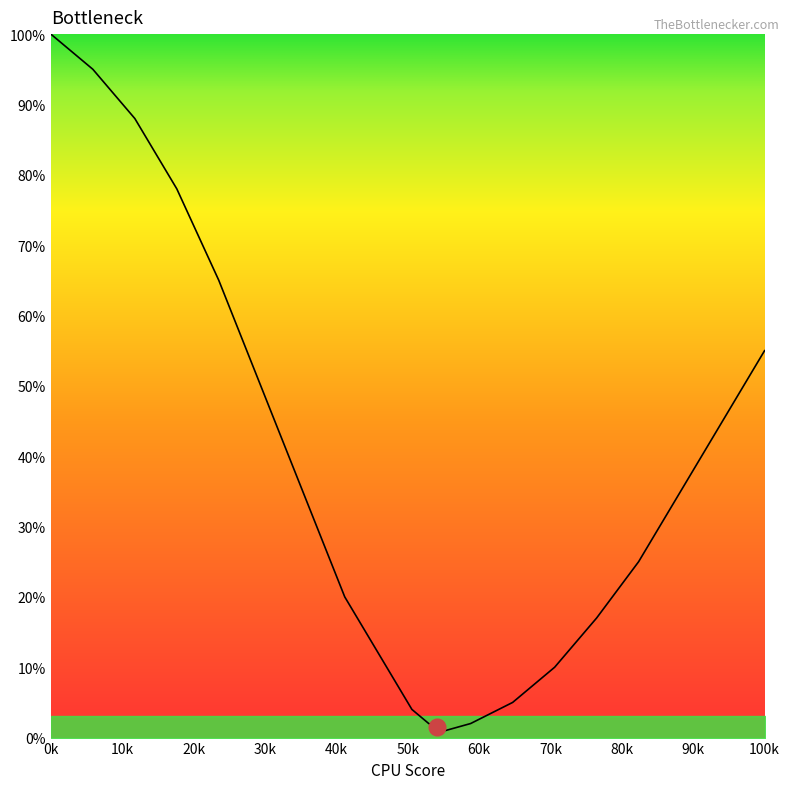

What is the maximum value shown in the chart?

100